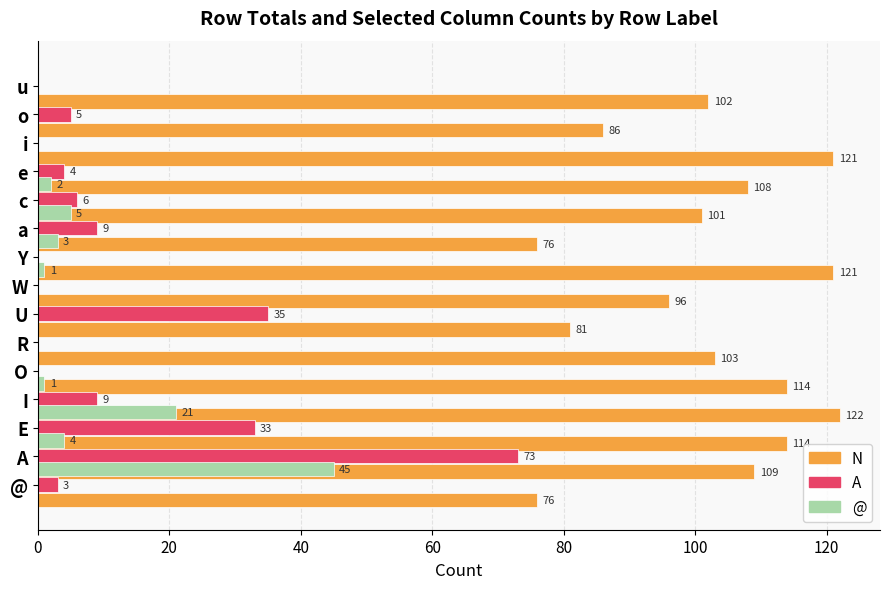

Count the number of categories in the chart.

15